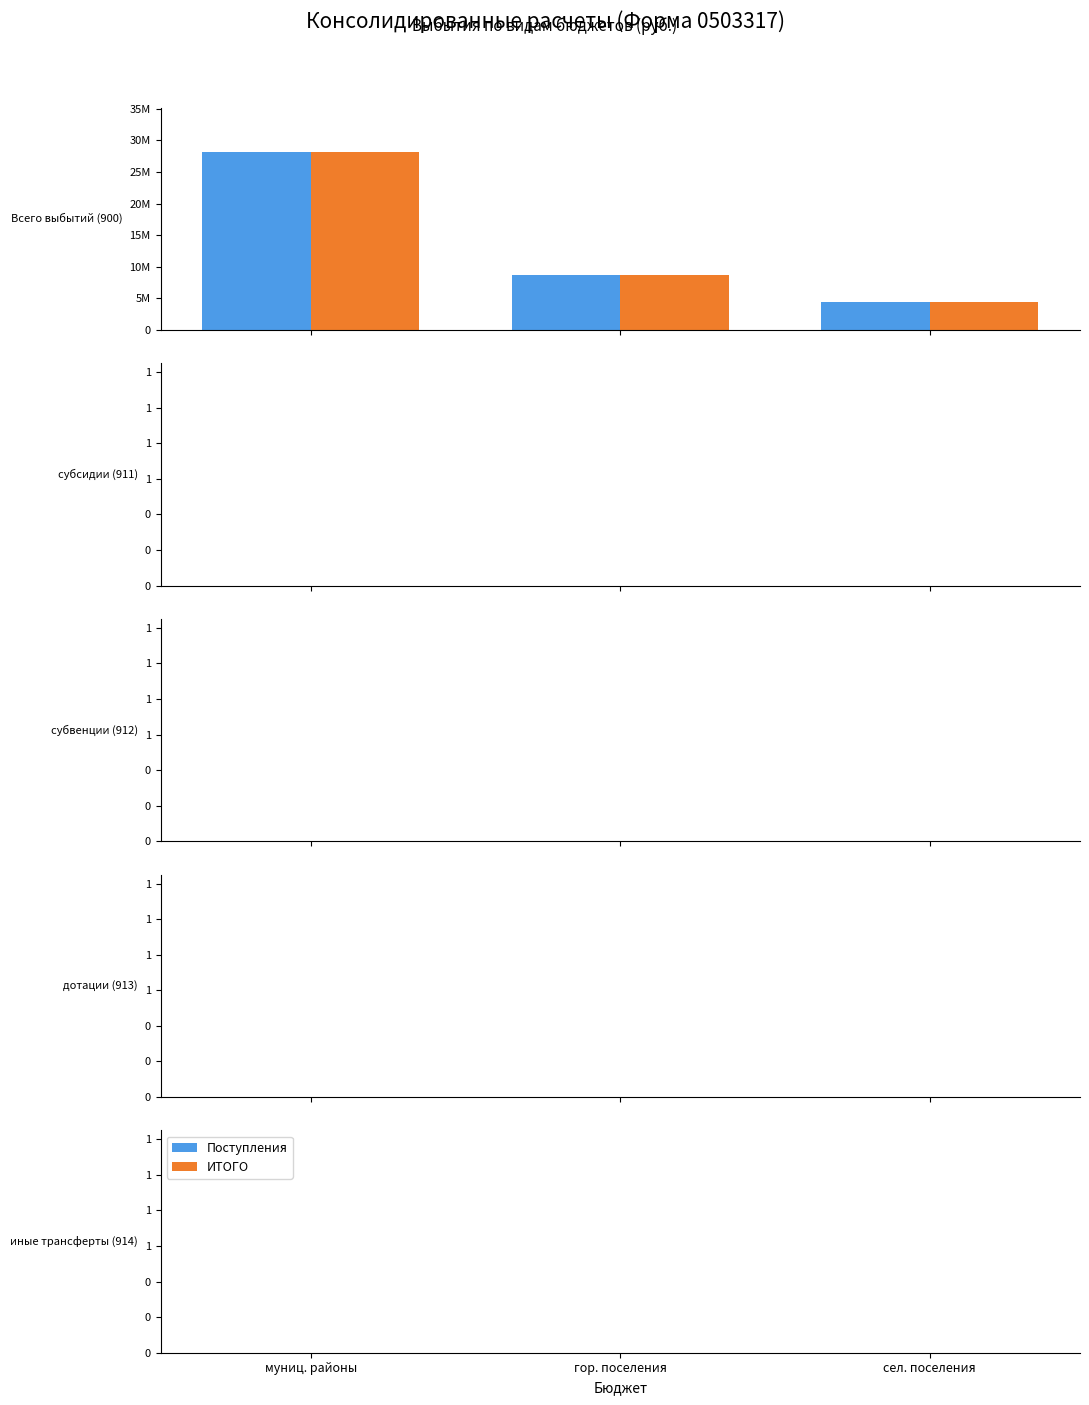

True or false: ИТОГО has a value of 41211932 at Всего выбытий.

True